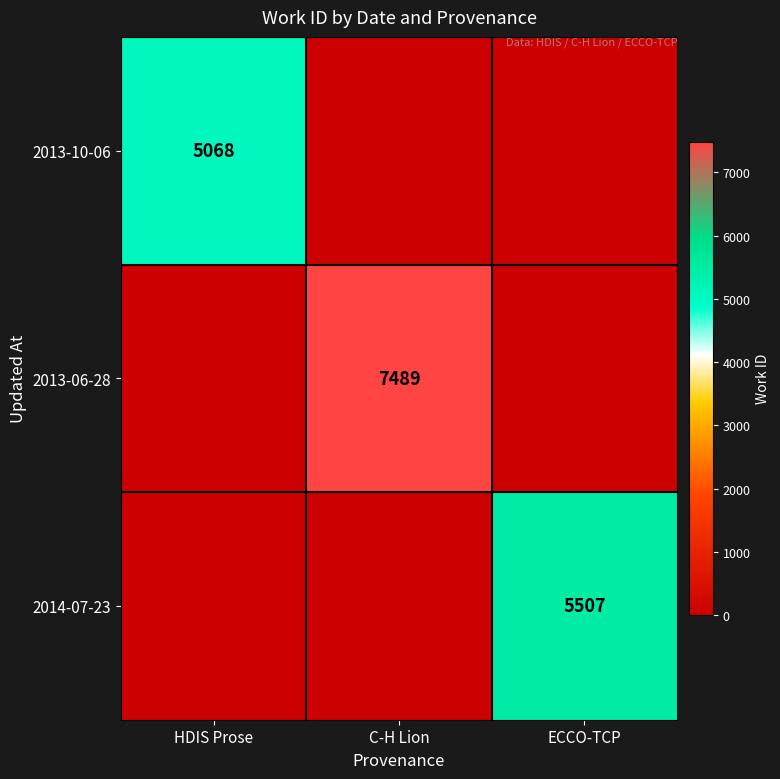

Is it true that 2013-06-28 equals 2058 at C-H Lion?

False